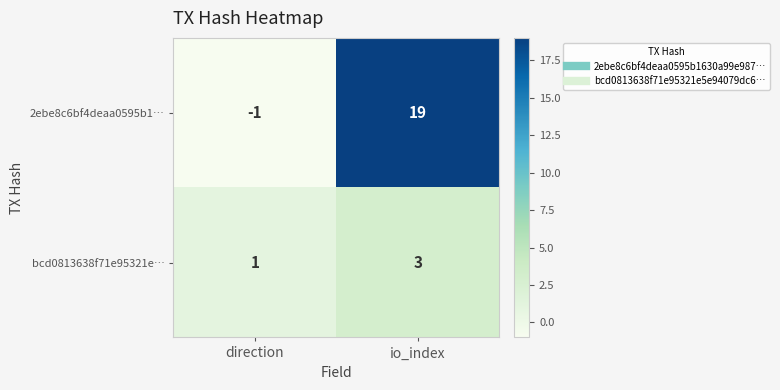

Is it true that 2ebe8c6bf4deaa0595b1… equals 32 at io_index?

False